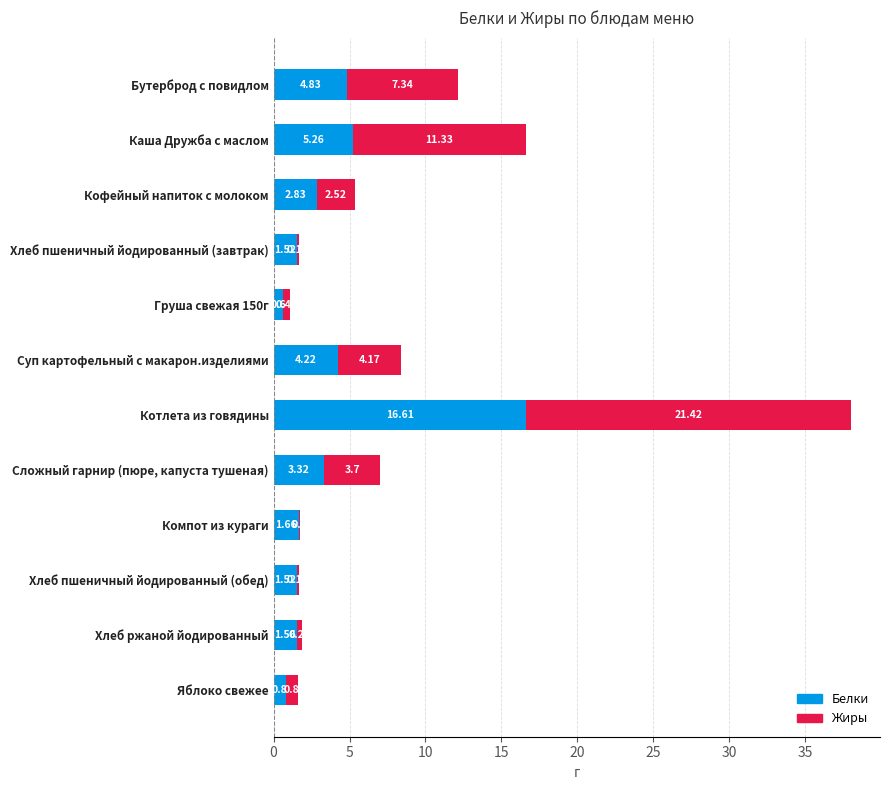

At which category is the sum across all series the highest?

Котлета из говядины